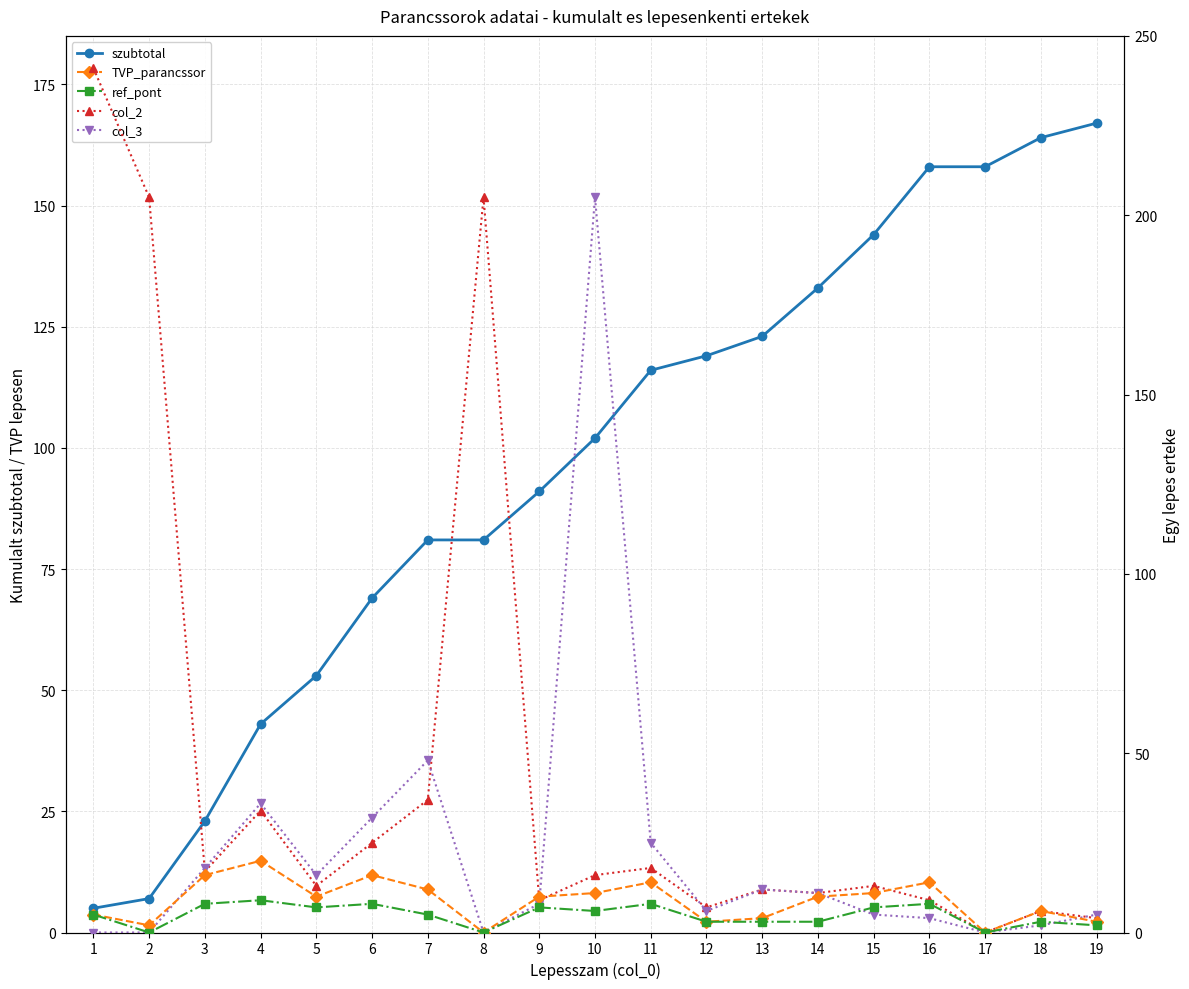

Reading right to left, list all the values displayed in this chart.

szubtotal: 19=167	18=164	17=158	16=158	15=144	14=133	13=123	12=119	11=116	10=102	9=91	8=81	7=81	6=69	5=53	4=43	3=23	2=7	1=5
TVP_parancssor: 19=3	18=6	17=0	16=14	15=11	14=10	13=4	12=3	11=14	10=11	9=10	8=0	7=12	6=16	5=10	4=20	3=16	2=2	1=5
ref_pont: 19=2	18=3	17=0	16=8	15=7	14=3	13=3	12=3	11=8	10=6	9=7	8=0	7=5	6=8	5=7	4=9	3=8	2=0	1=5
col_2: 19=4	18=6	17=0	16=9	15=13	14=11	13=12	12=7	11=18	10=16	9=9	8=205	7=37	6=25	5=13	4=34	3=17	2=205	1=241
col_3: 19=5	18=2	17=0	16=4	15=5	14=11	13=12	12=6	11=25	10=205	9=8	8=0	7=48	6=32	5=16	4=36	3=18	2=0	1=0